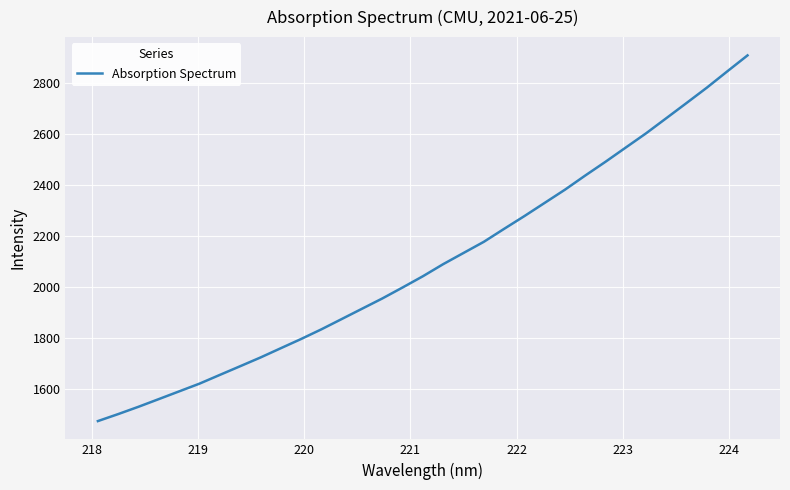

What is the difference between the maximum and minimum values?

1435.8